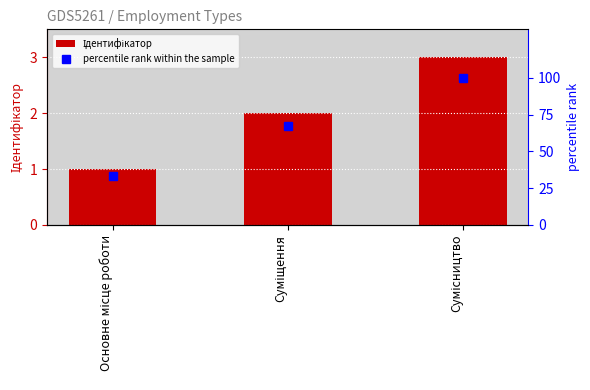

What is the sum of the Ідентифікатор values at Сумісництво and Основне місце роботи?

4